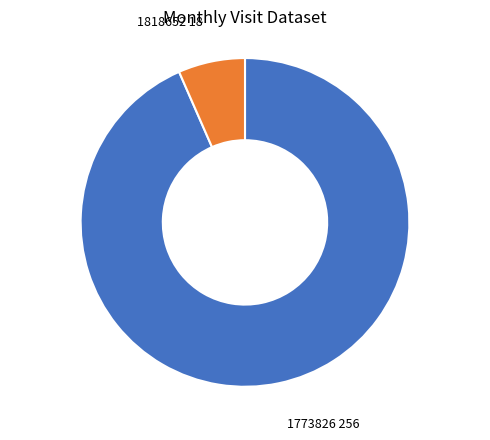

Does any single category account for the majority?

Yes